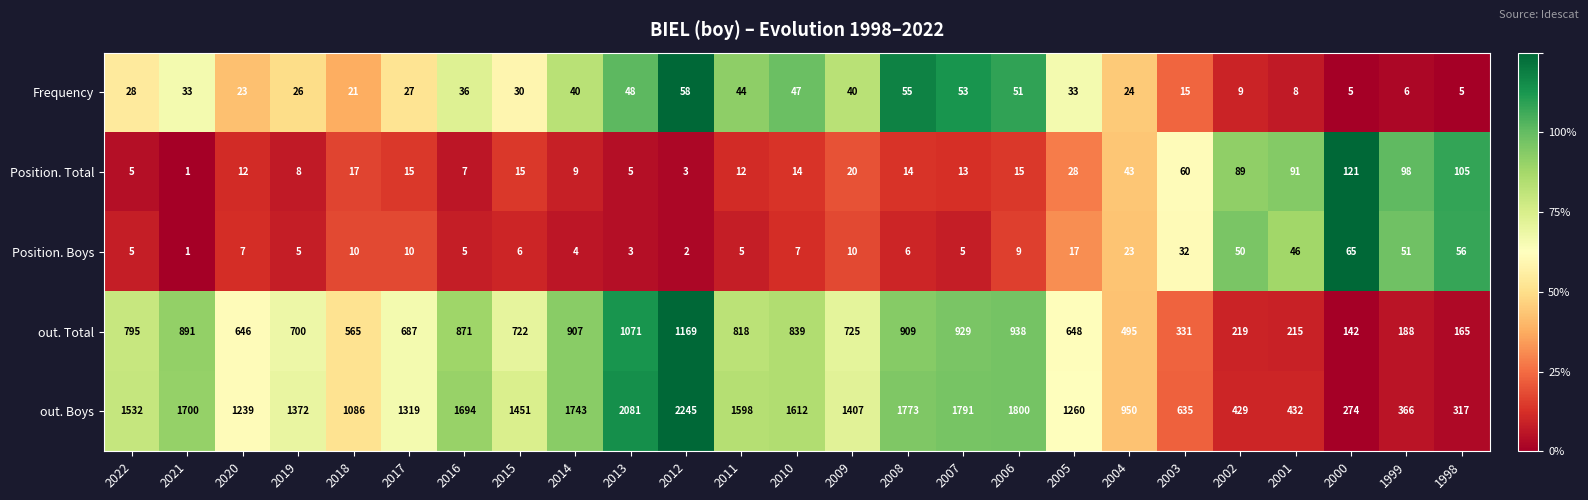

What is the difference between the maximum and second lowest values in the Position. Total series?

118